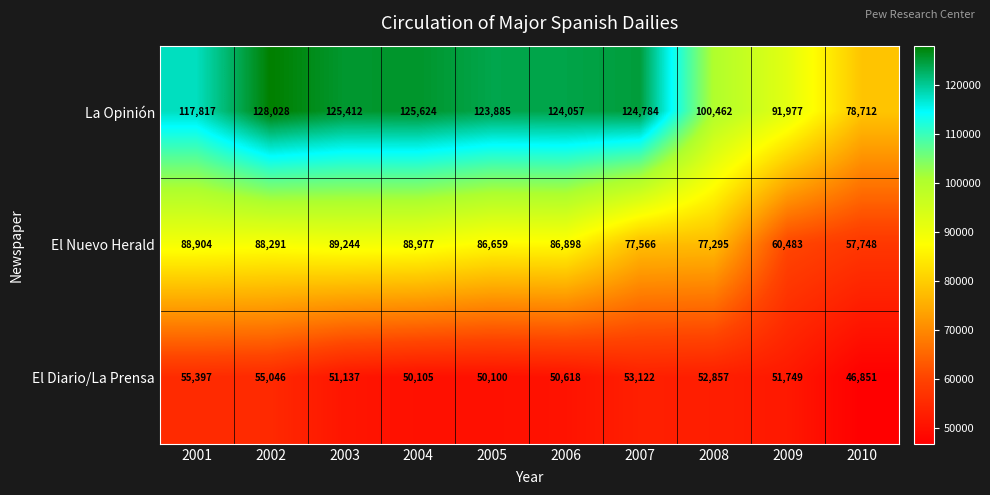

What is the minimum value shown in the chart?

46851